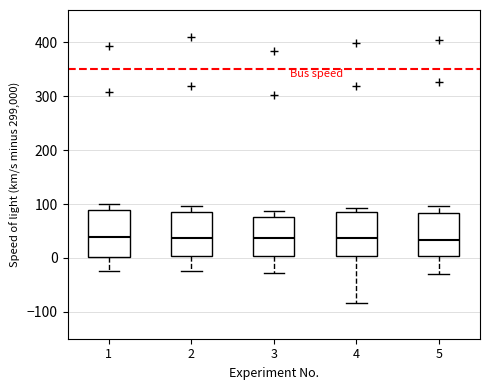

Where does the median line of the box at x = 5 sit on the y-axis? The values are not printed on the chart, so give them approximately, as read against the axis.

30